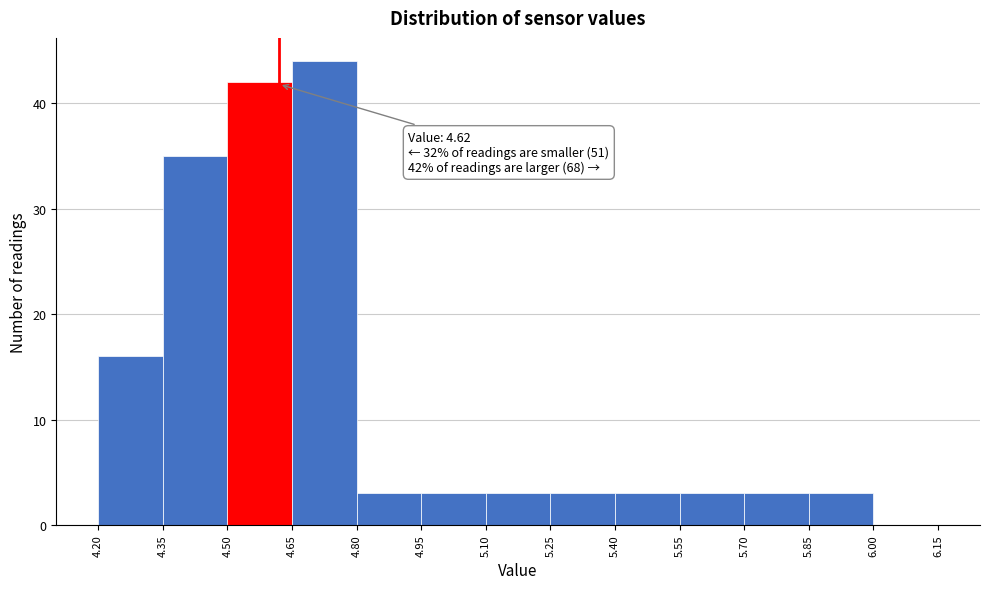

Which range on the x-axis has the tallest bar?

4.65 to 4.80